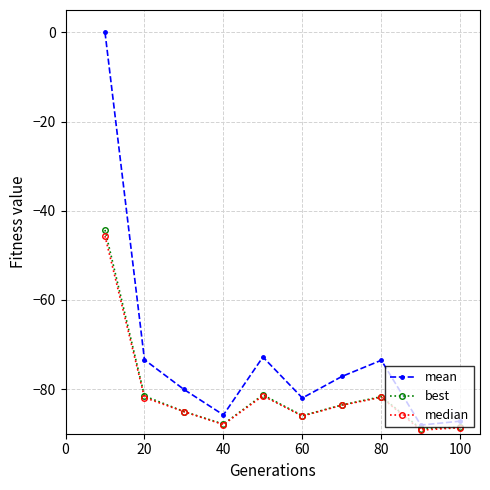

What is the highest value of the best series?

-44.3